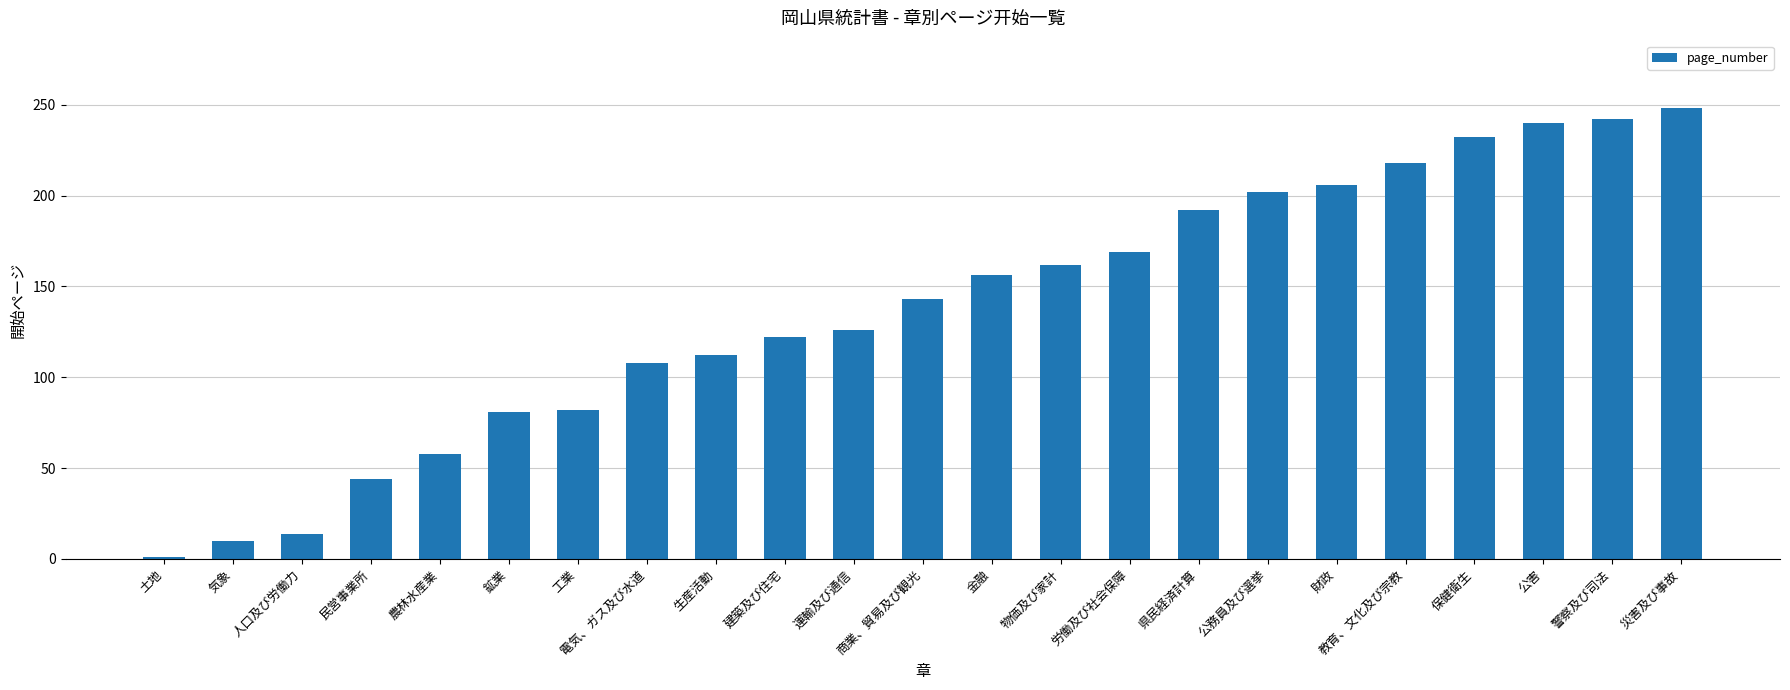

Approximately how many times larger is the value at 保健衛生 compared to 鉱業?

2.9